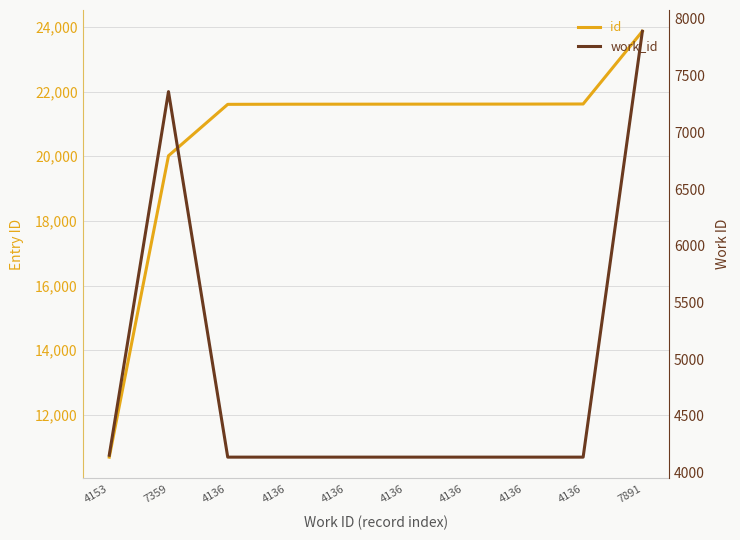

Is it true that work_id equals 6664 at 4136?

False